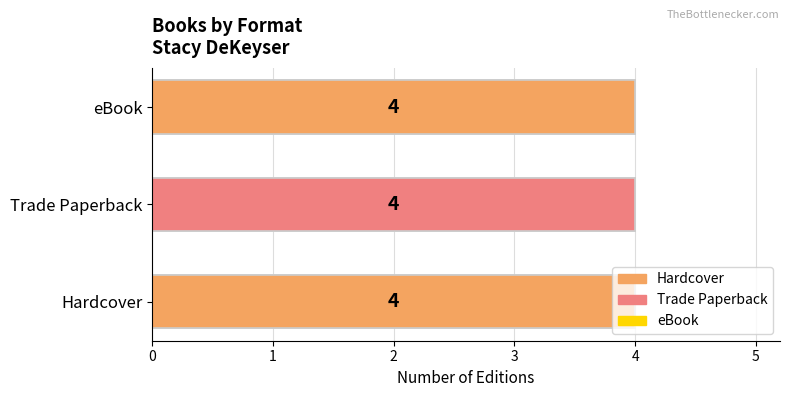

Rank the series by their maximum value, from highest to lowest.

Hardcover, Trade Paperback, eBook